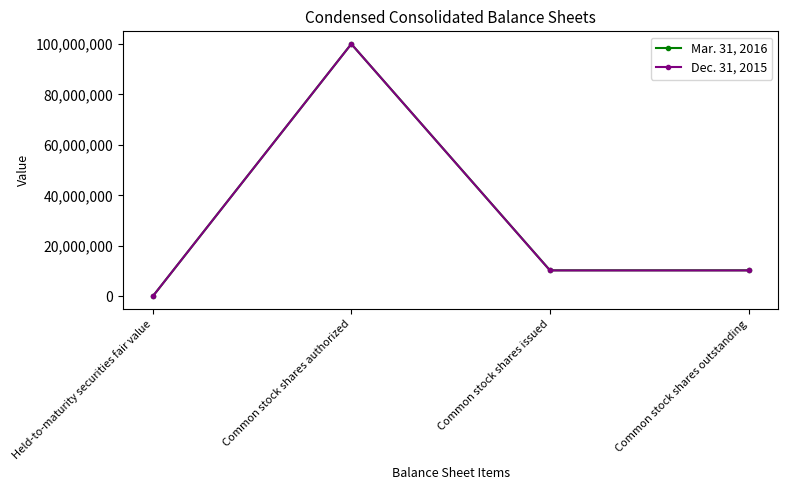

Which category has the lowest value in the Mar. 31, 2016 series?

Held-to-maturity securities fair value